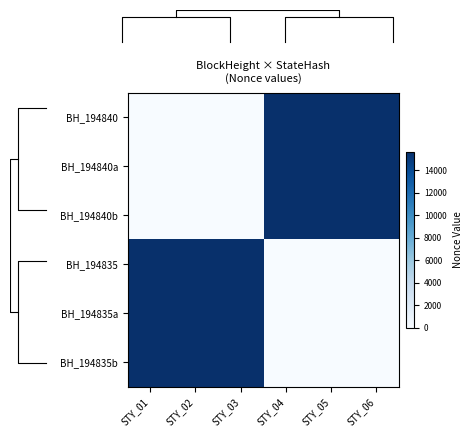

Which series has the largest range (max minus min)?

BH_194840